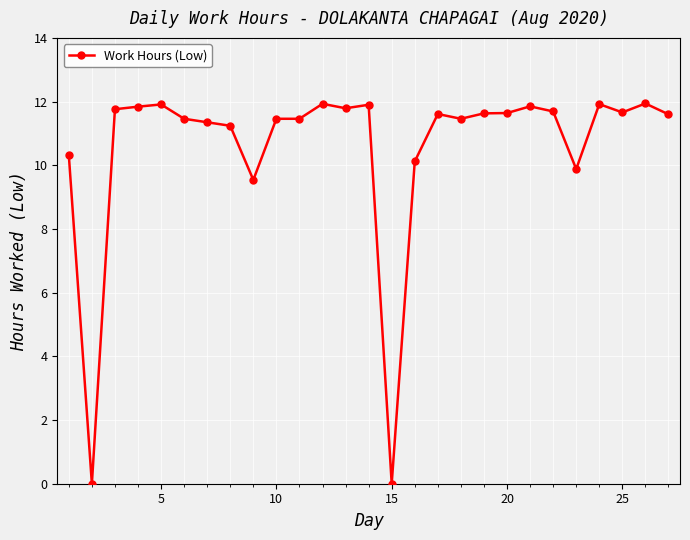

What is the difference between the maximum and minimum values?

11.9